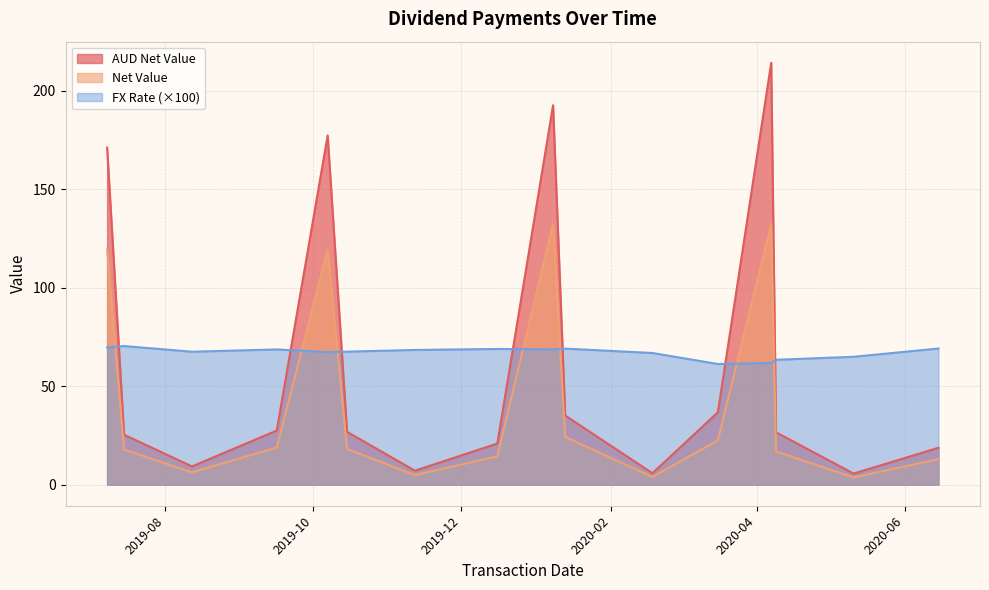

Rank the series by their maximum value, from highest to lowest.

AUD Net Value, Net Value, FX Rate (×100)